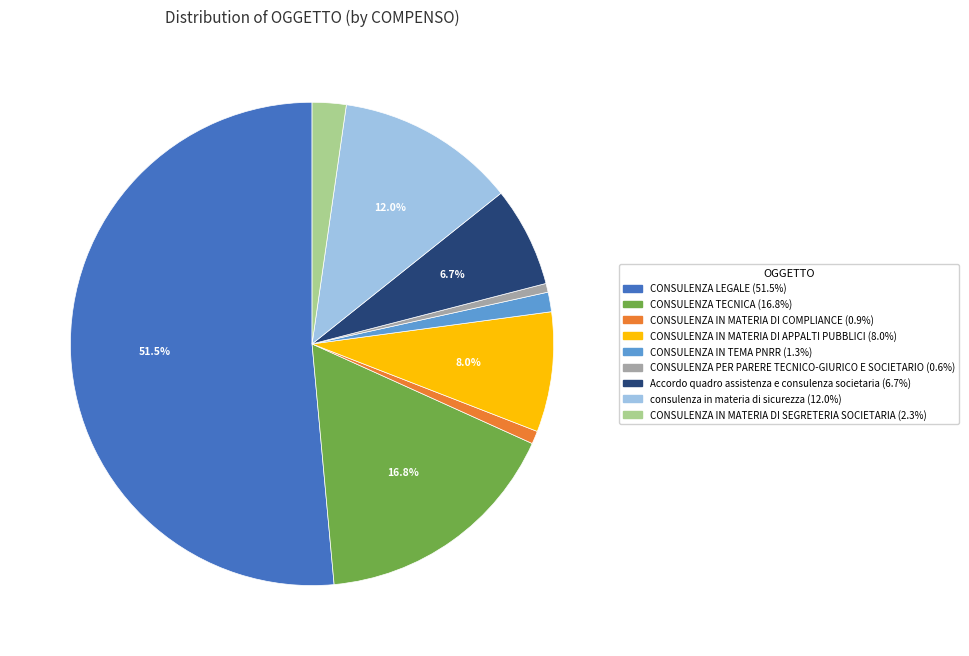

Count the number of slices in the pie.

9